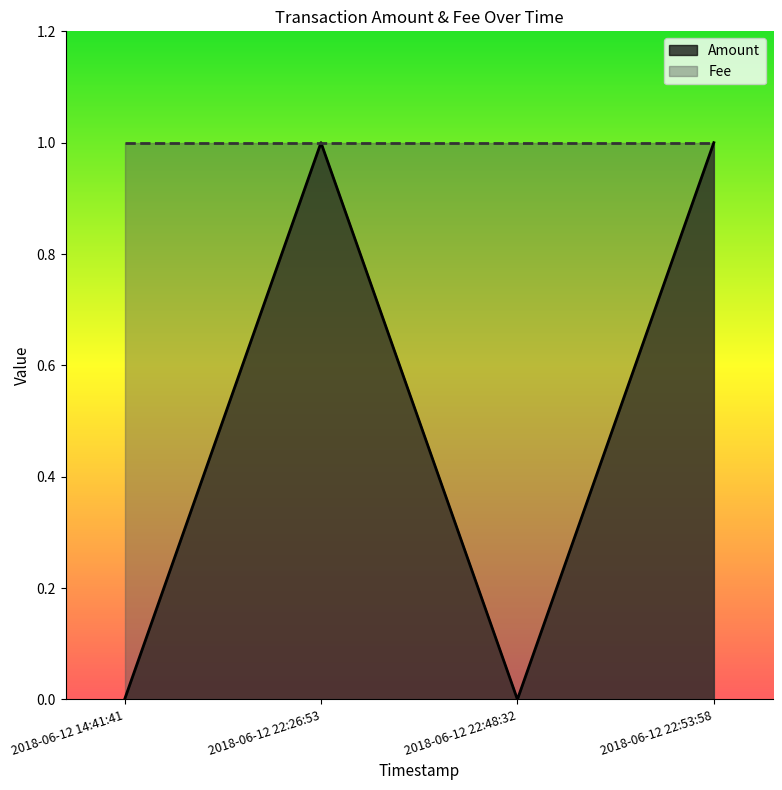

What is the sum of the values at 2018-06-12 22:26:53 and 2018-06-12 22:48:32?

1